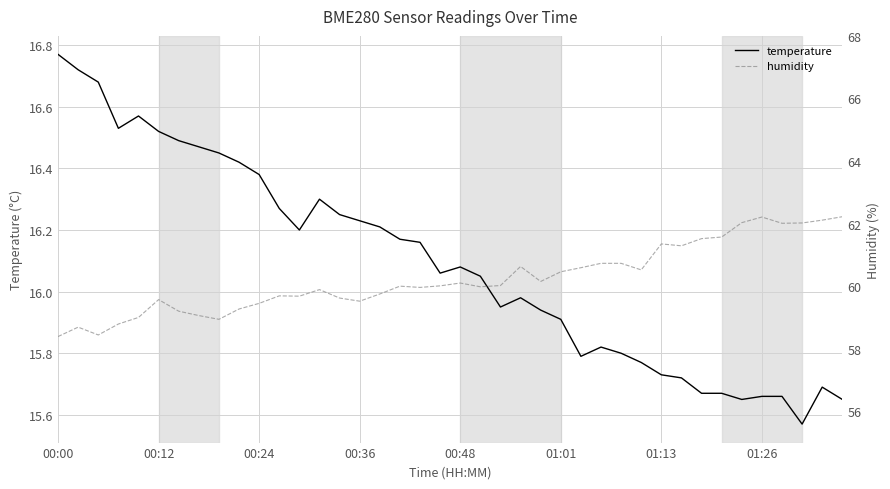

Is it true that humidity equals 62.0 at 34?

True